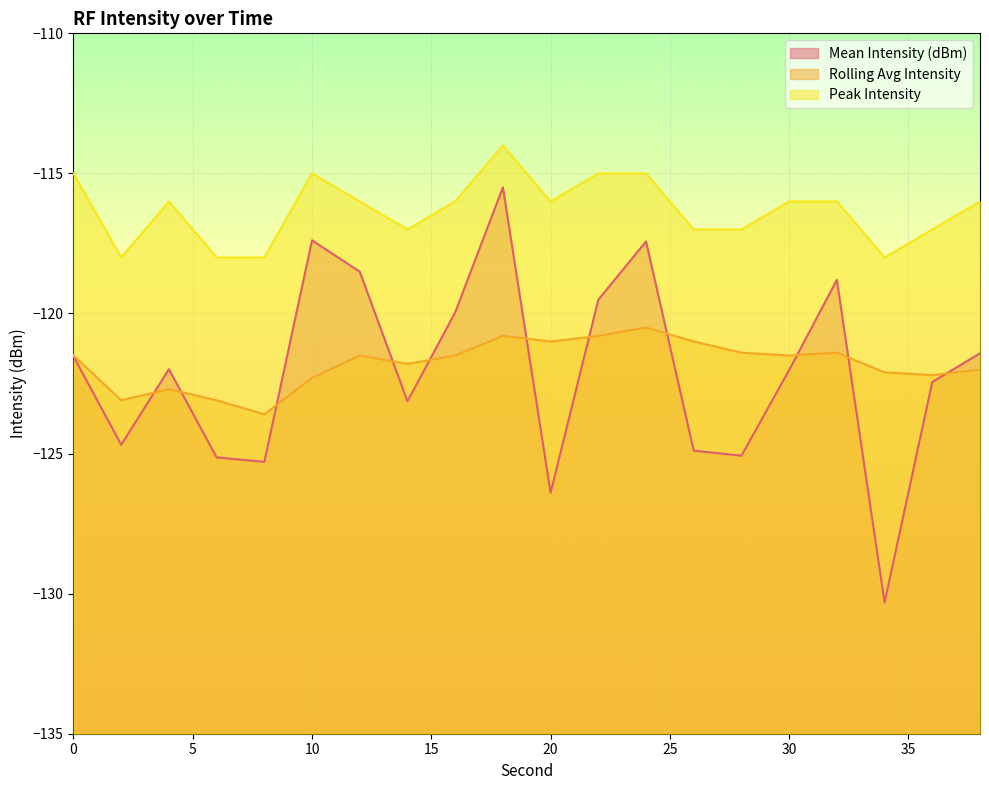

What is the highest value of the Mean Intensity (dBm) series?

-115.5